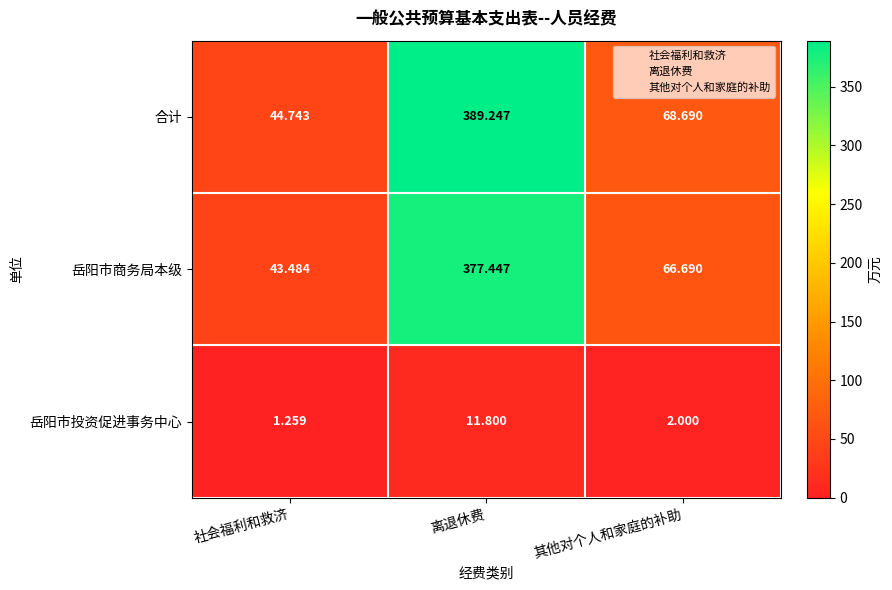

At which category does the chart reach its minimum across all series?

社会福利和救济